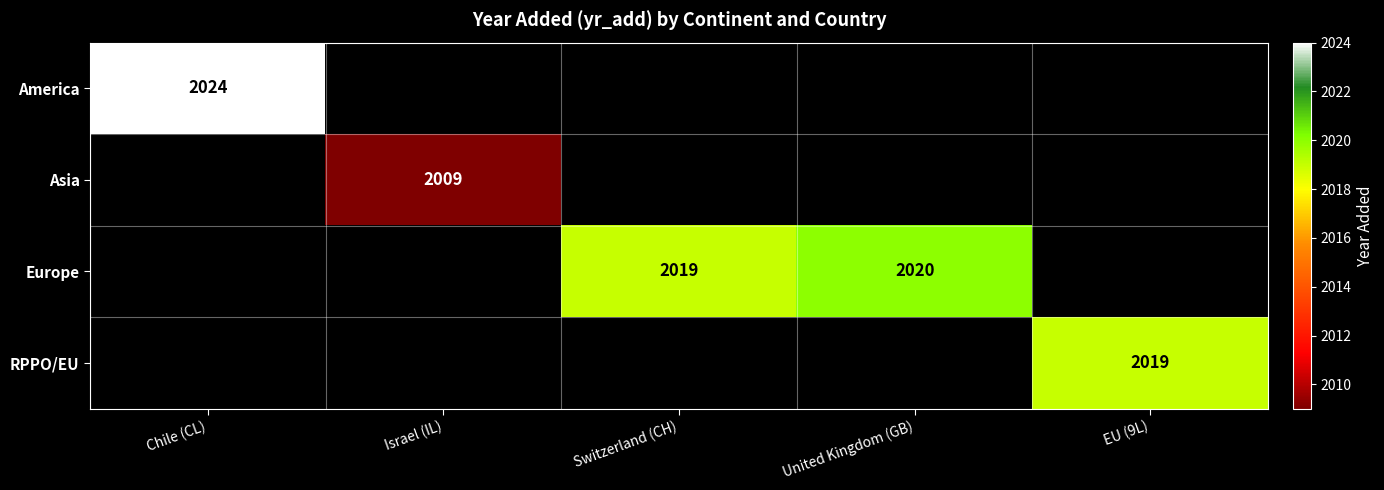

The value of Asia at Israel (IL) is 470. True or false?

False